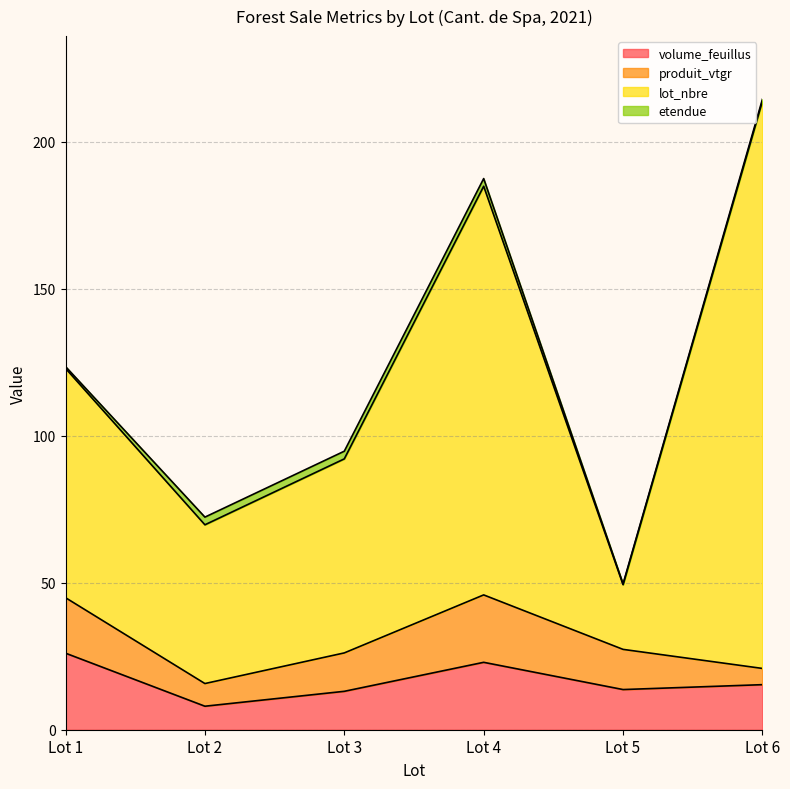

The value of volume_feuillus at Lot 3 is 13.1. True or false?

True